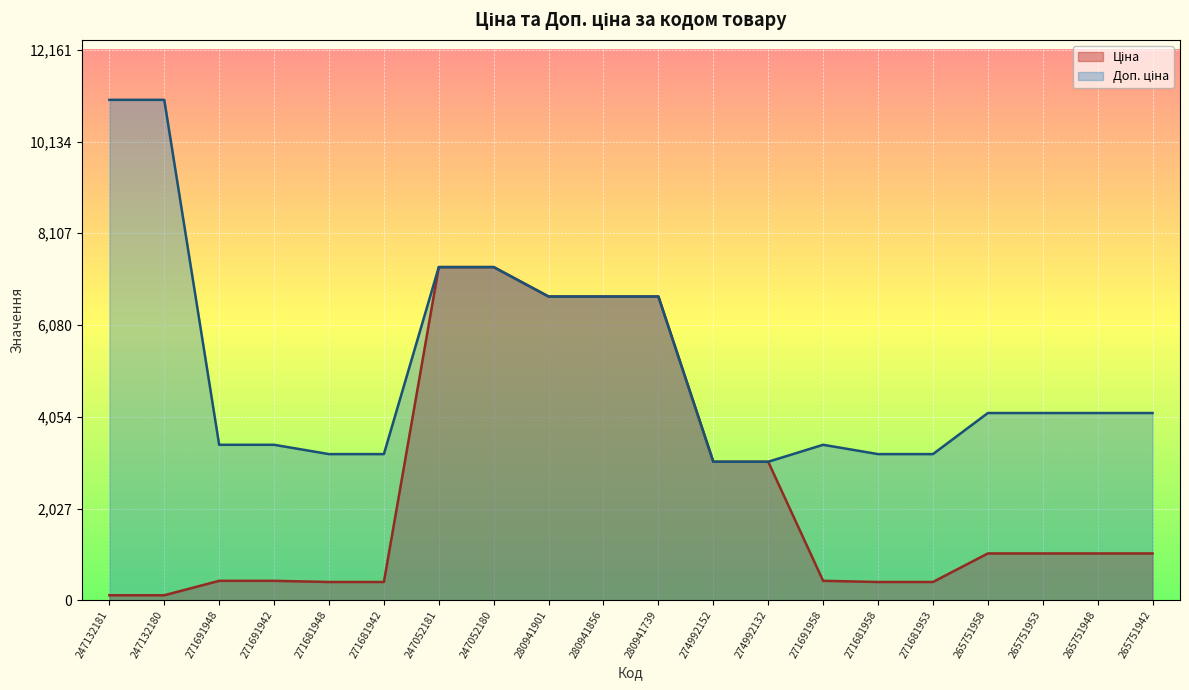

What is the difference between the maximum and second lowest values in the Ціна series?

7249.6